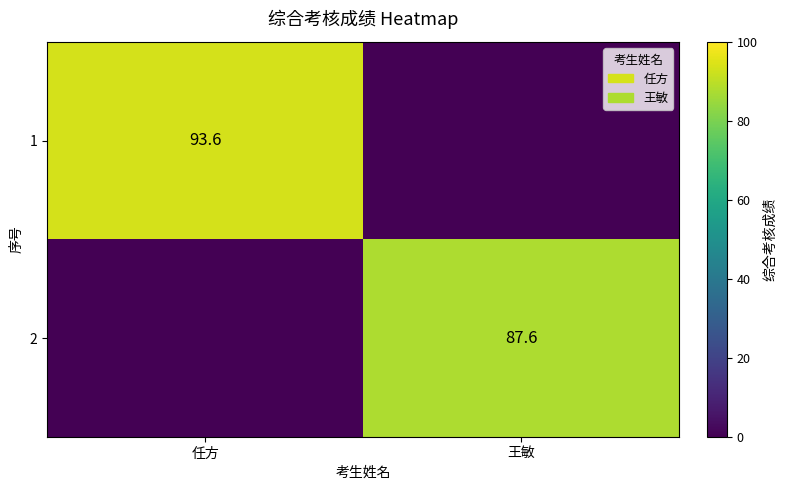

The 1 series shows 93.6 at 任方. True or false?

True